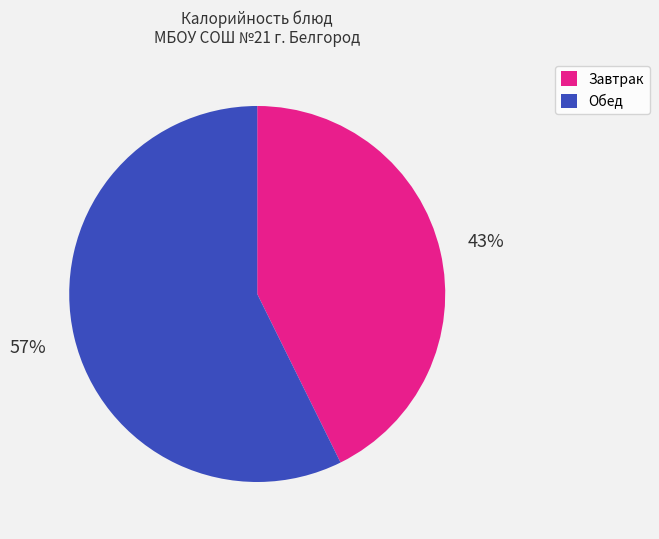

Between Обед and Завтрак, which is larger?

Обед